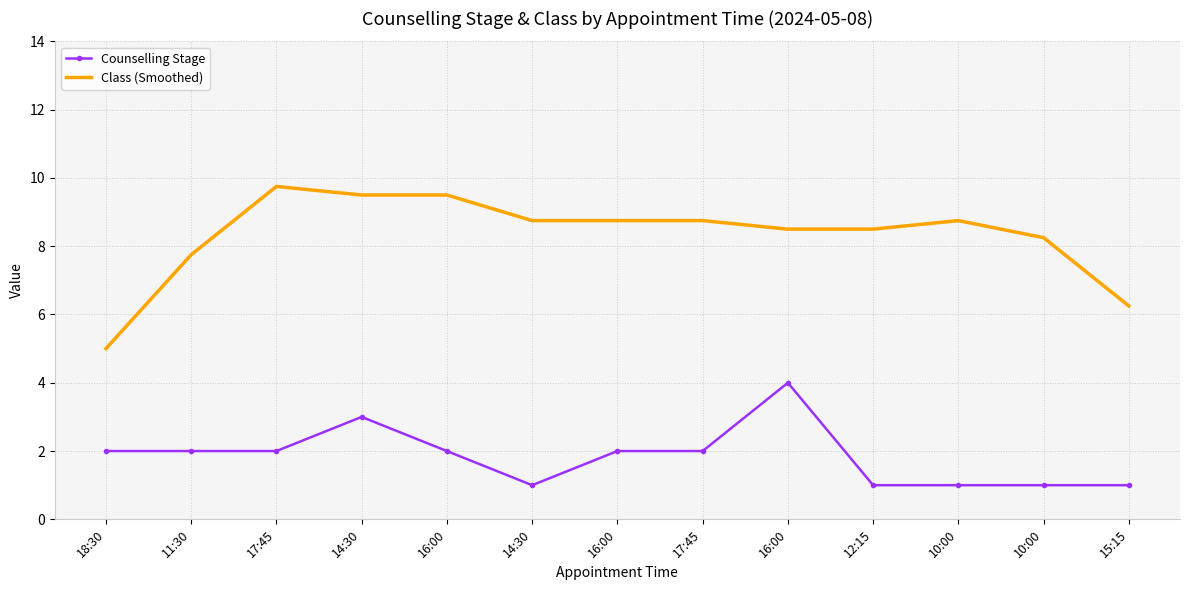

Reading left to right, list all the values displayed in this chart.

Counselling Stage: 2.0	2.0	2.0	3.0	2.0	1.0	2.0	2.0	4.0	1.0	1.0	1.0	1.0
Class (Smoothed): 5.0	7.8	9.8	9.5	9.5	8.8	8.8	8.8	8.5	8.5	8.8	8.2	6.2